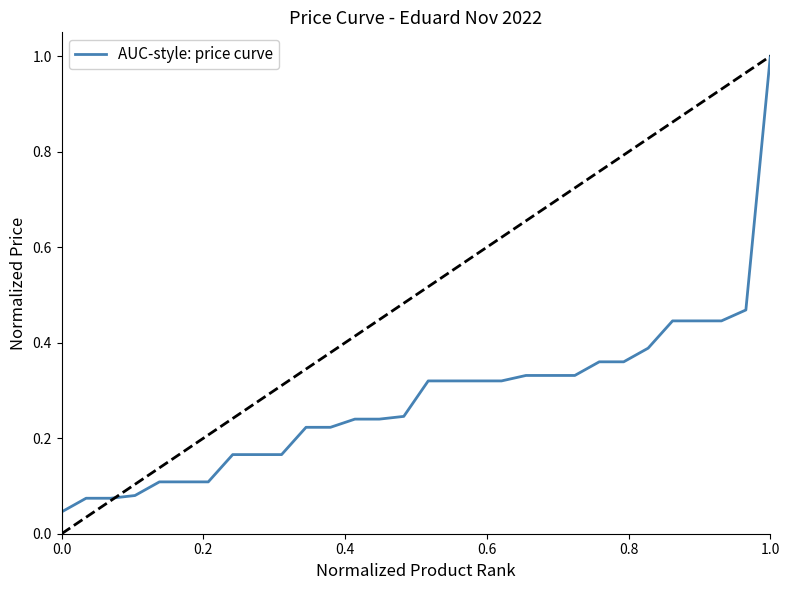

The chart shows a value of 0.5 at 24. True or false?

False